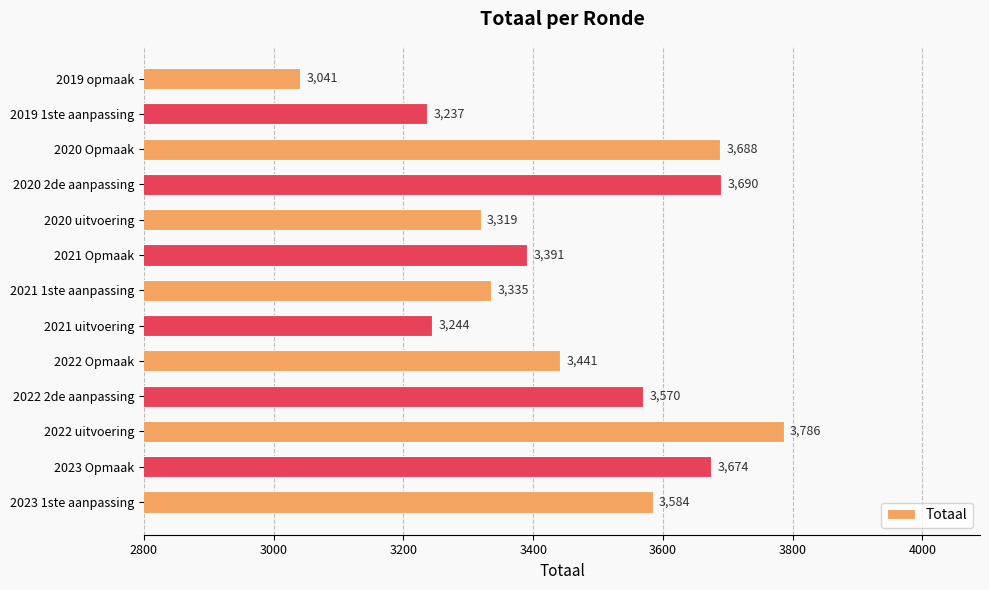

Reading bottom to top, list all the values displayed in this chart.

3584	3674	3786	3570	3441	3244	3335	3391	3319	3690	3688	3237	3041